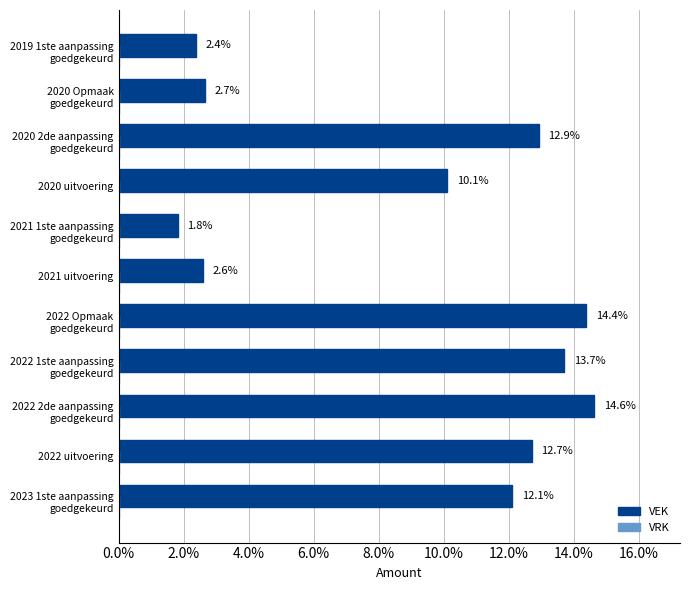

Are the bars horizontal?

Yes